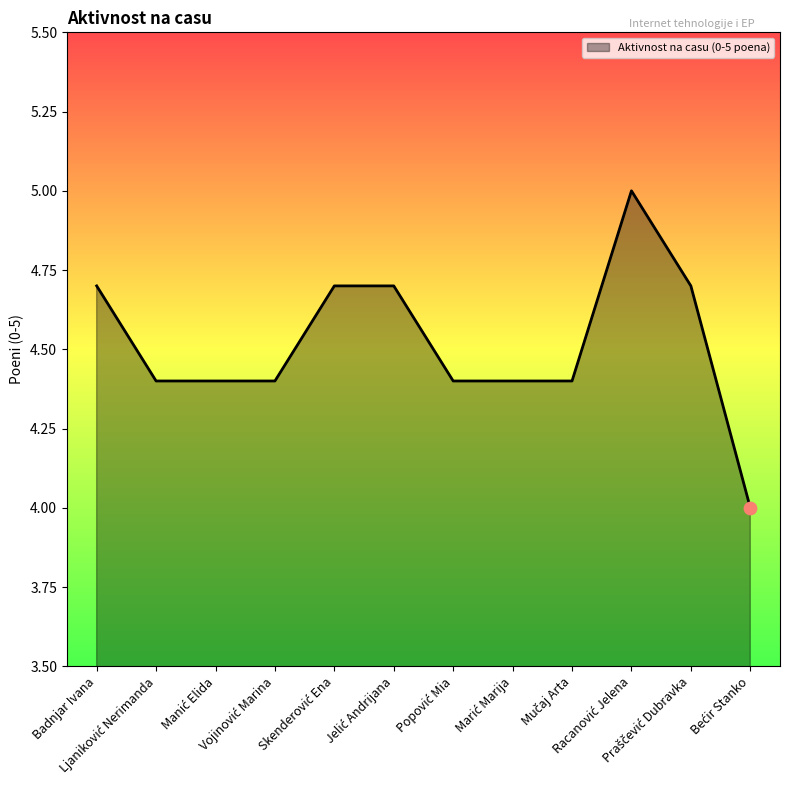

What is the smallest value displayed?

4.0